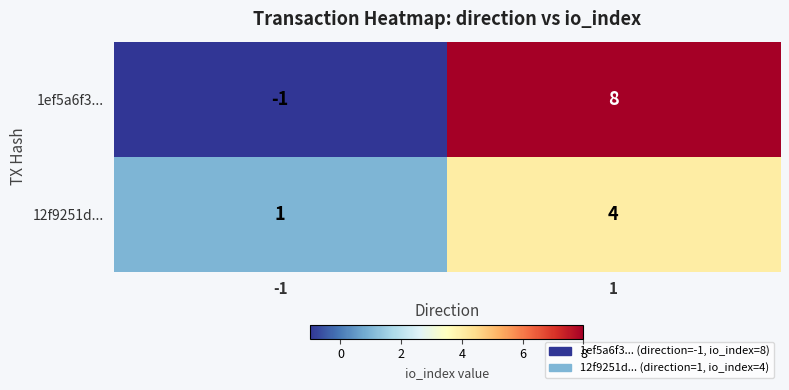

At how many categories does at least one series exceed 5?

1